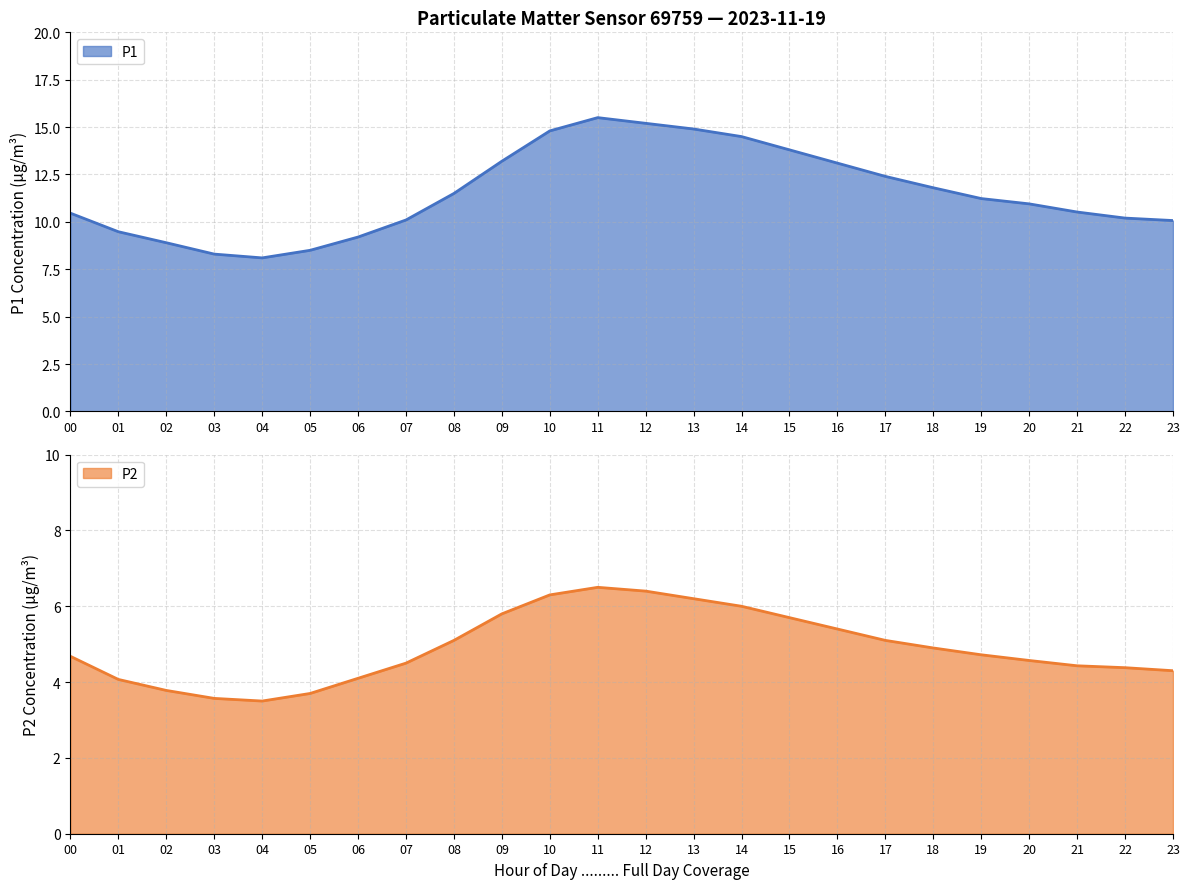

True or false: P1 and P2 cross at least once.

False